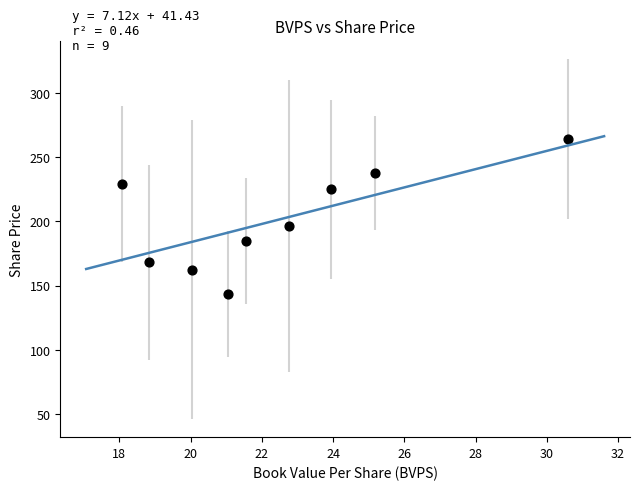

What Y value in the scatter plot is closest to 203?

196.4